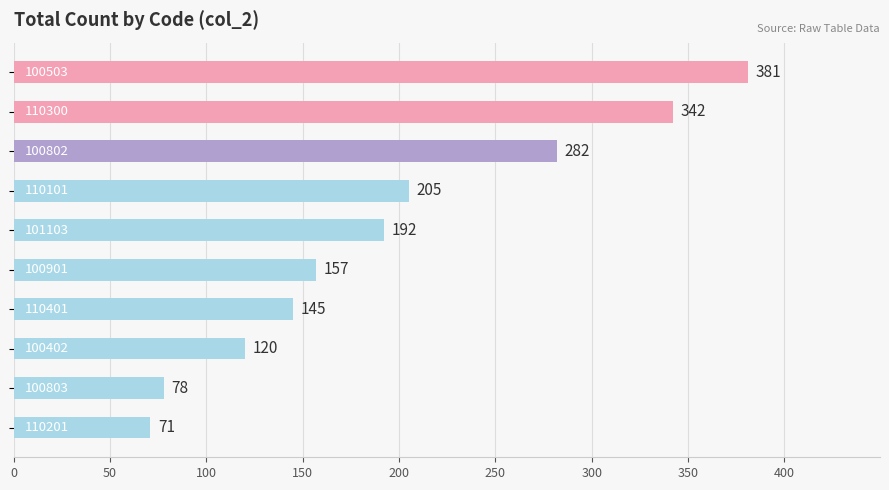

What is the difference between the second highest and minimum values?

271